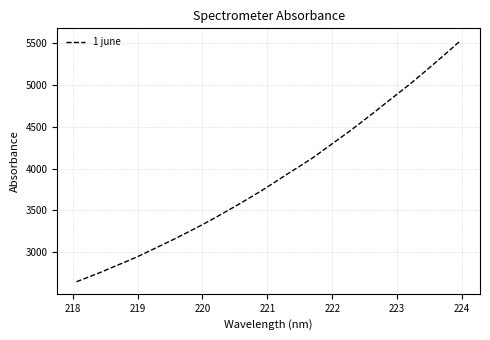

Reading left to right, extract all data points from this chart.

2646.5	2704.0	2762.3	2825.9	2887.3	2952.1	3022.8	3093.8	3165.7	3241.0	3317.5	3398.0	3481.5	3566.4	3654.0	3743.1	3838.8	3935.2	4028.8	4123.9	4230.6	4337.9	4444.9	4558.2	4672.4	4790.8	4906.2	5023.9	5147.8	5274.8	5402.4	5533.5